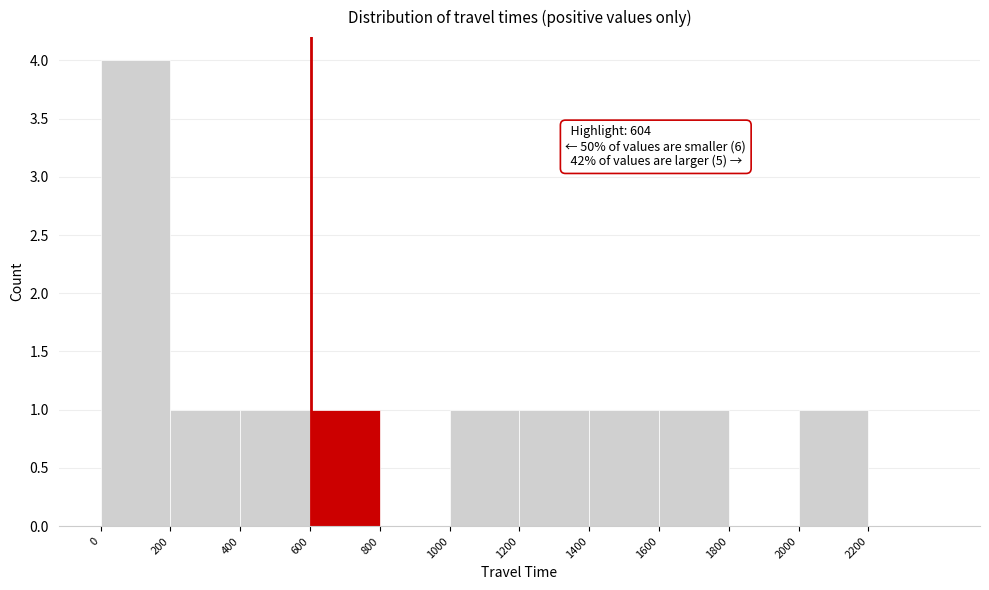

Over which range of the x-axis is the bar tallest?

0 to 200